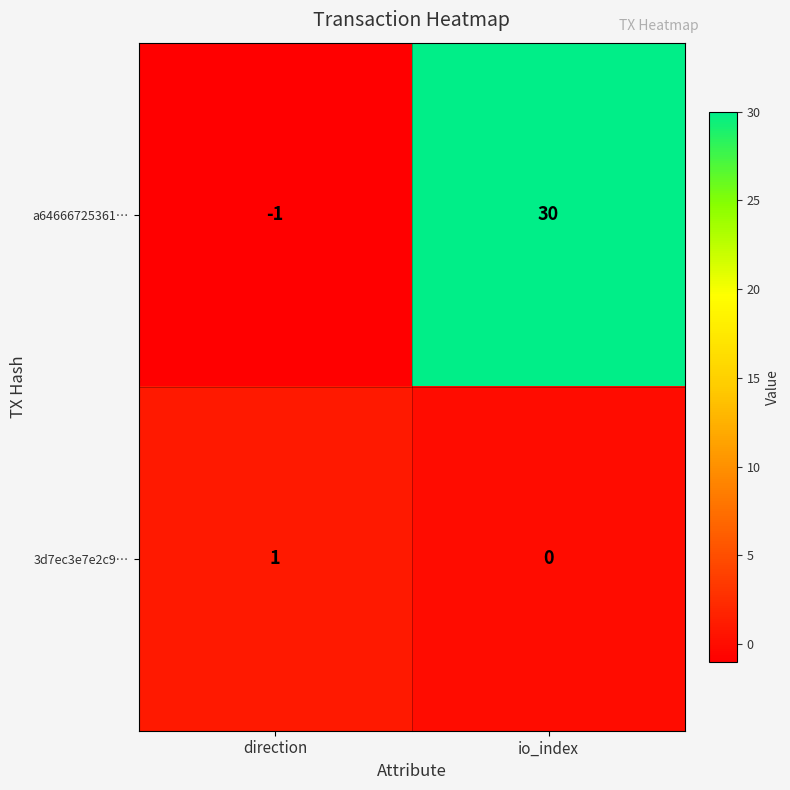

Which series has the widest spread of values?

a64666725361…